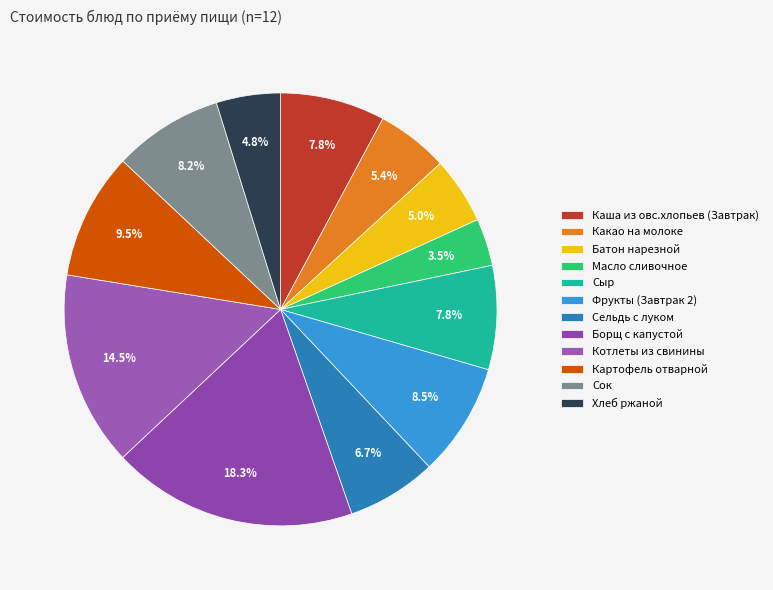

To the nearest percent, what is the average slice percentage?

8%